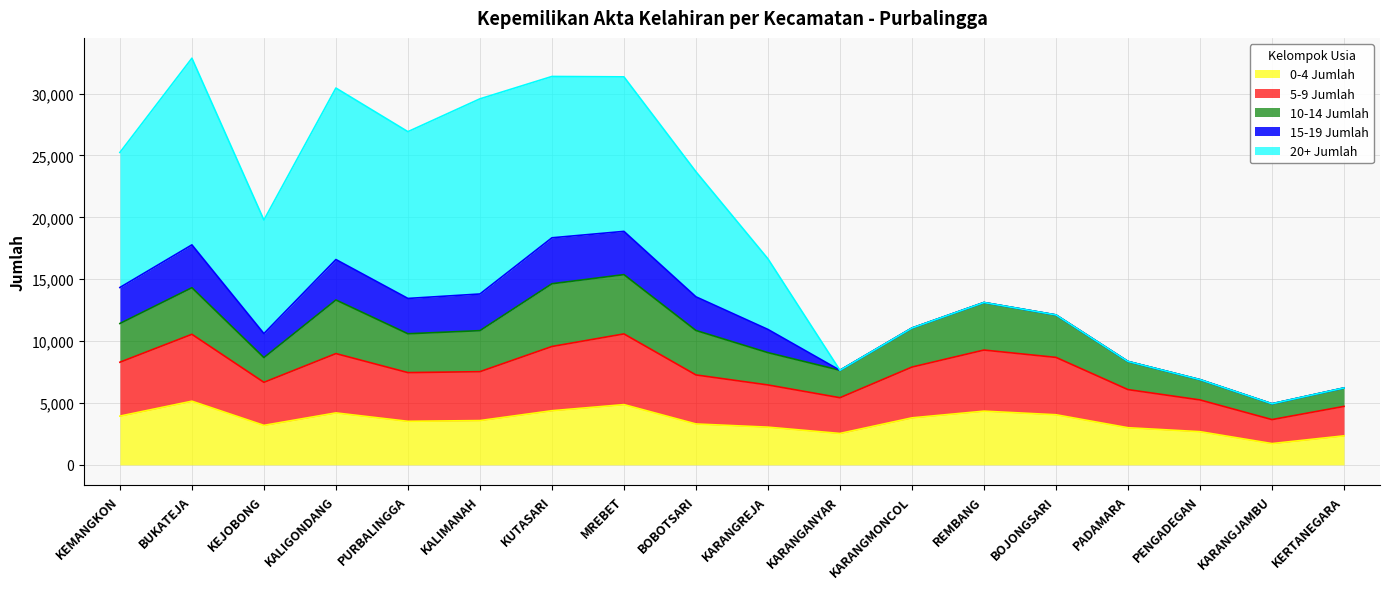

At how many categories does at least one series exceed 5794?

9